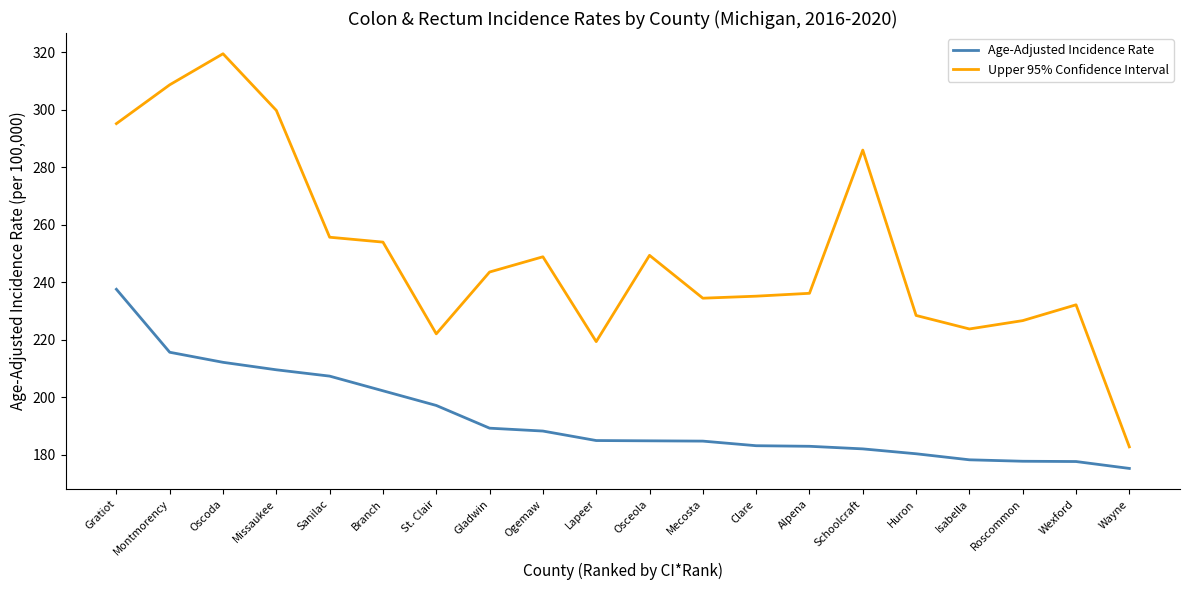

True or false: Upper 95% Confidence Interval and Age-Adjusted Incidence Rate cross at least once.

False